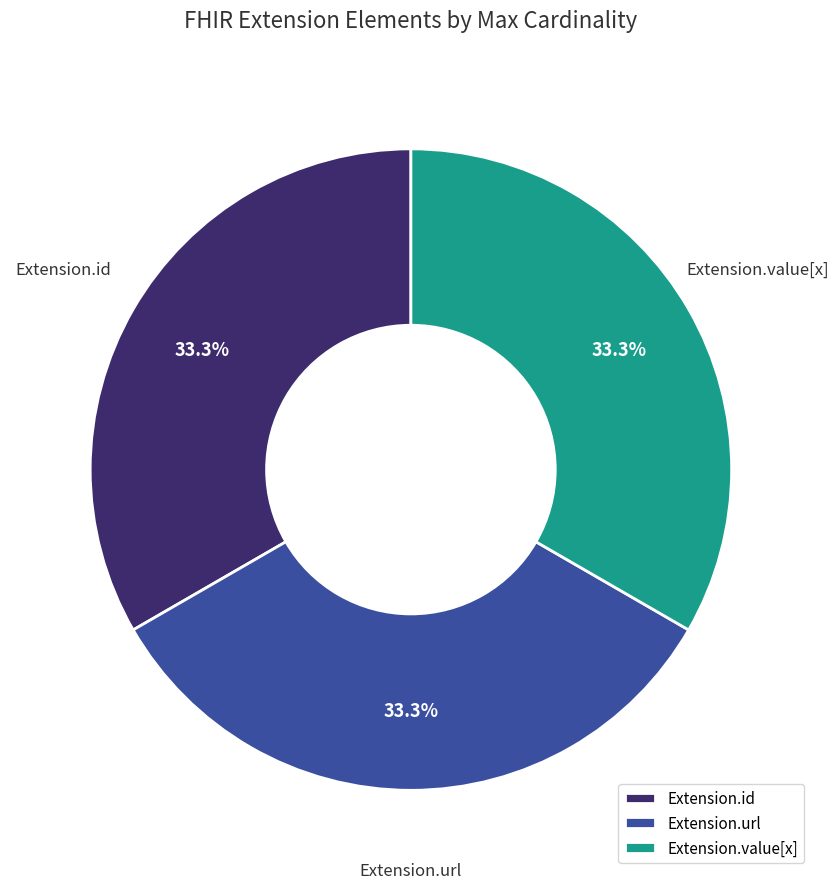

How many segments does this pie chart have?

3